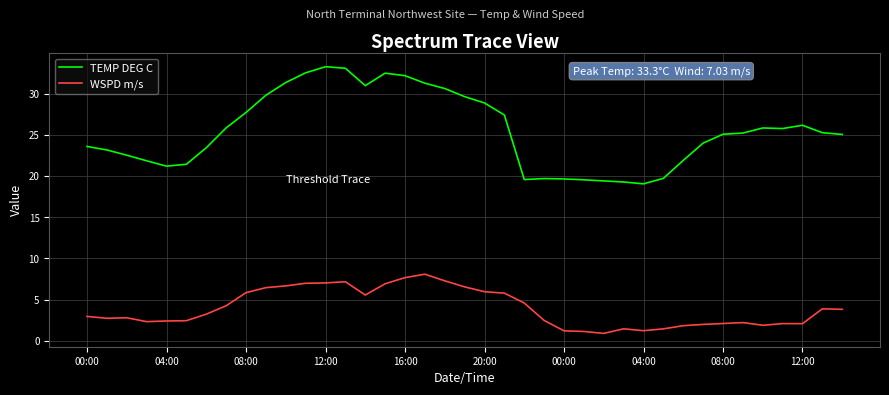

Which series has the largest total across all categories?

TEMP DEG C